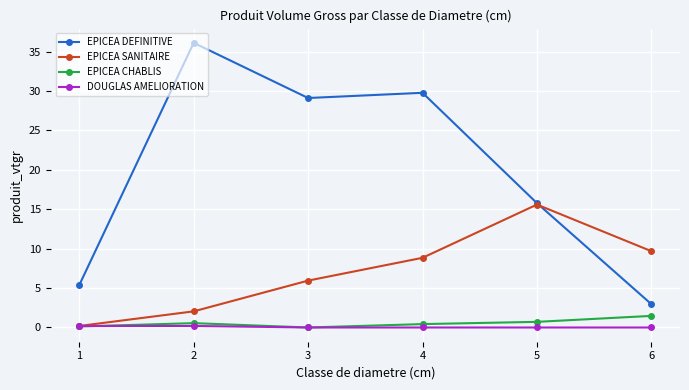

Where is the first local maximum for EPICEA SANITAIRE?

5